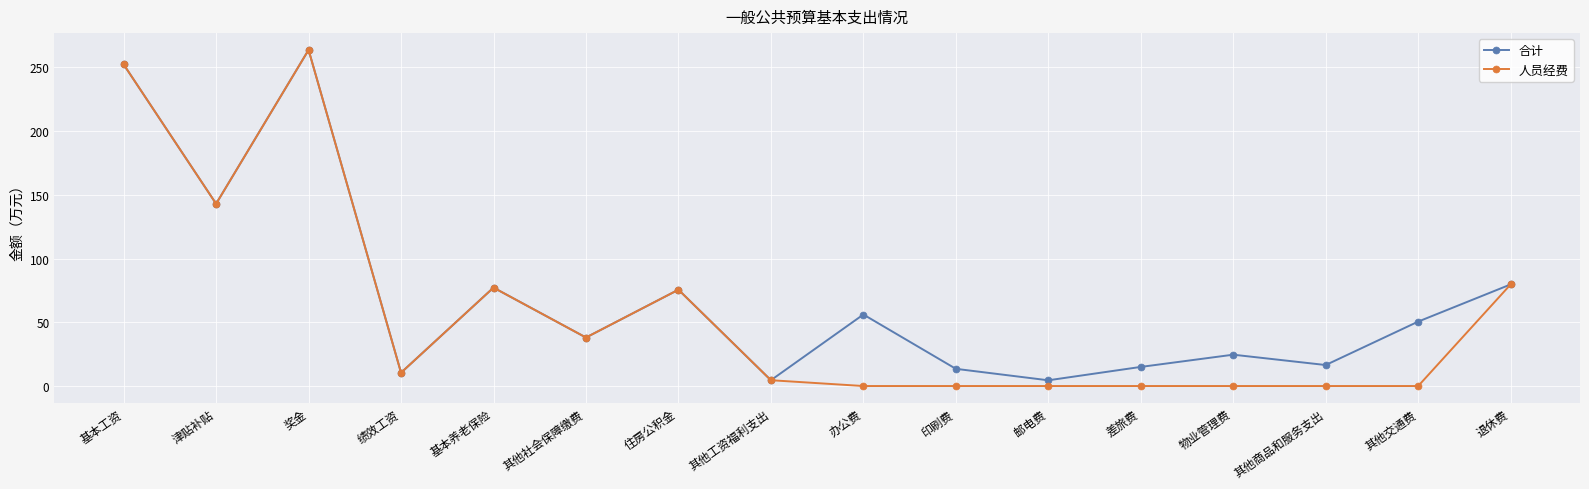

What is the total value across all series at 绩效工资?

20.9